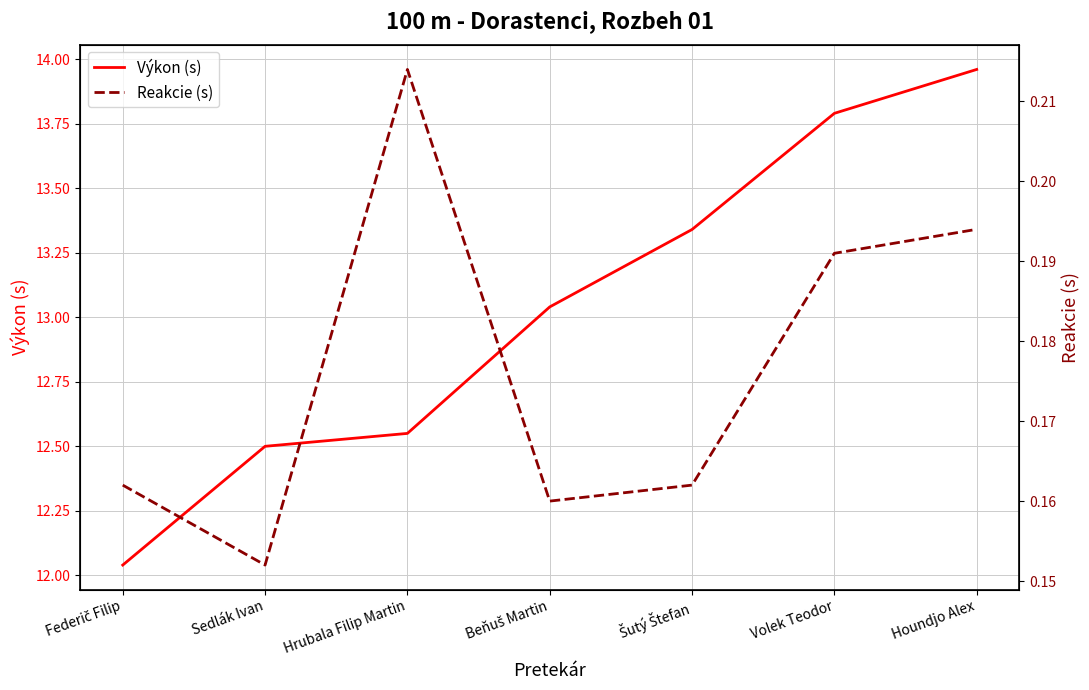

True or false: Výkon (s) and Reakcie (s) cross at least once.

False